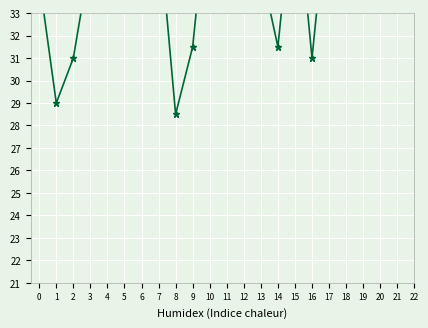

Reading right to left, list all the values displayed in this chart.

18=33.5	17=38.5	16=31.0	15=39.0	14=31.5	13=35.0	12=38.5	11=34.5	10=39.0	9=31.5	8=28.5	7=37.0	6=37.0	5=36.5	4=37.0	3=35.5	2=31.0	1=29.0	0=34.5